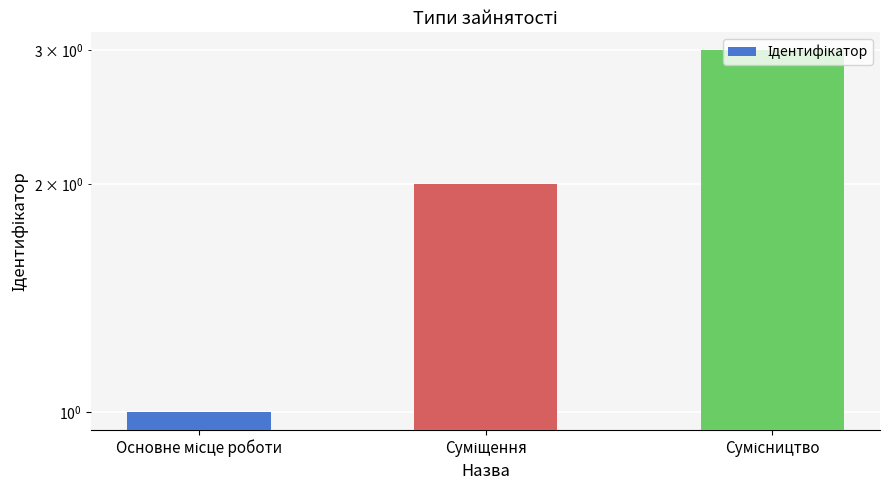

What is the difference between the values at Сумісництво and Суміщення?

1